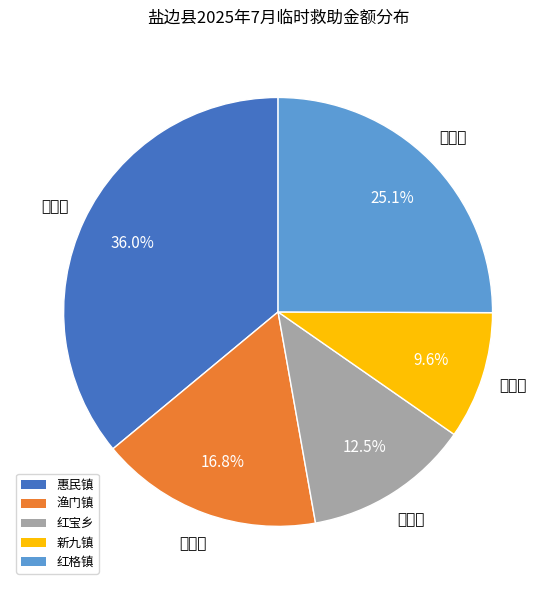

Which category has the smallest portion of the pie?

新九镇